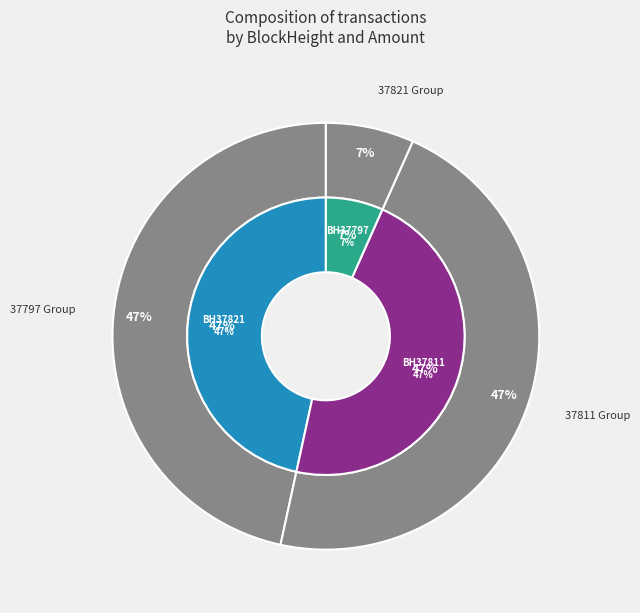

Is it true that 37821 is 1% of the pie?

False